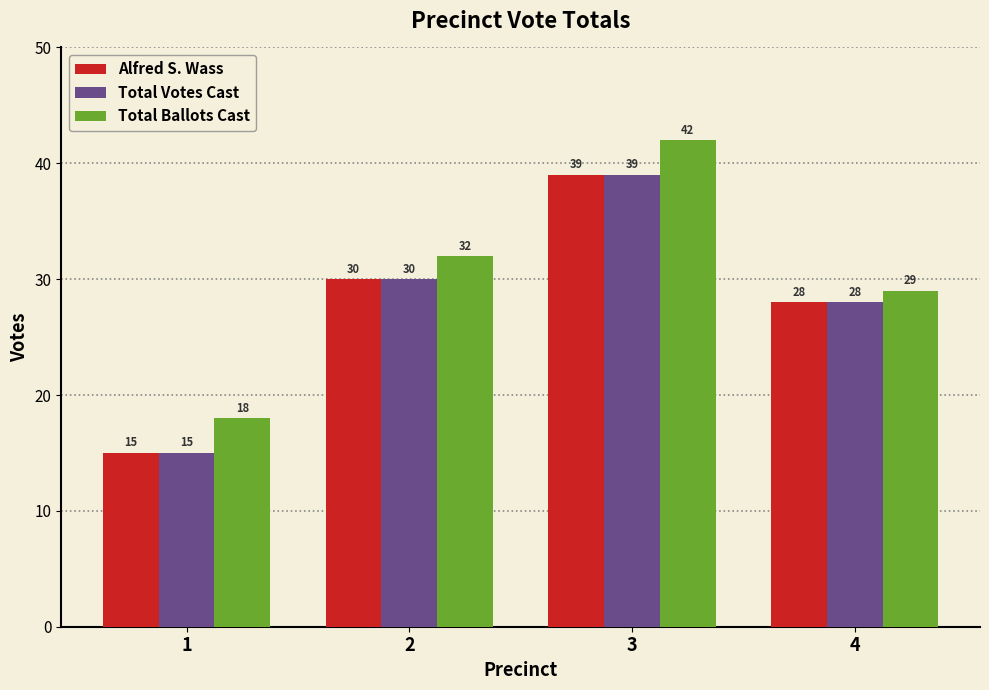

Read the Alfred S. Wass value at 4, to the nearest 10.

30